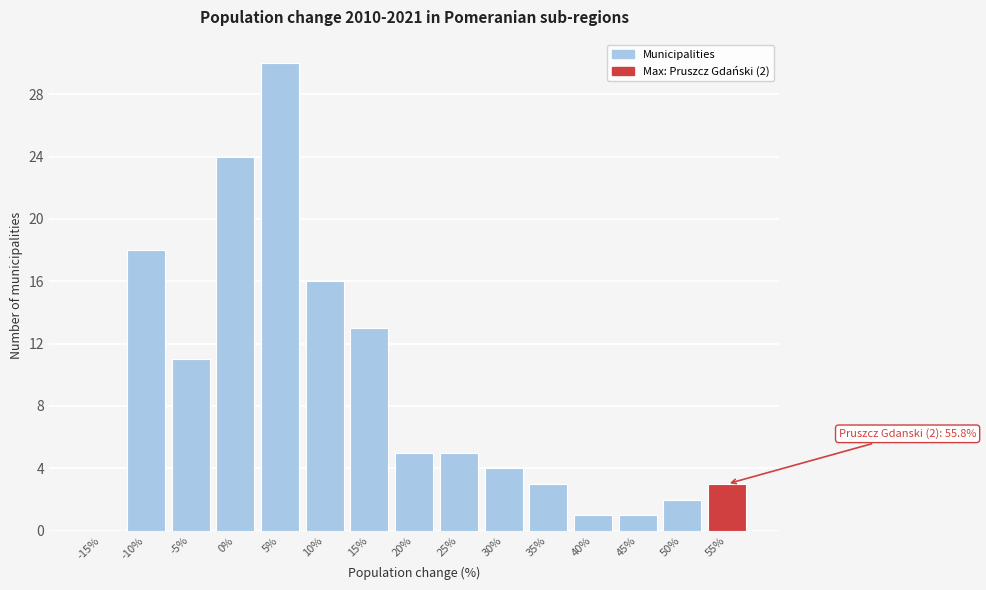

Reading right to left, extract all data points from this chart.

55%=3	50%=2	45%=1	40%=1	35%=3	30%=4	25%=5	20%=5	15%=13	10%=16	5%=30	0%=24	-5%=11	-10%=18	-15%=0